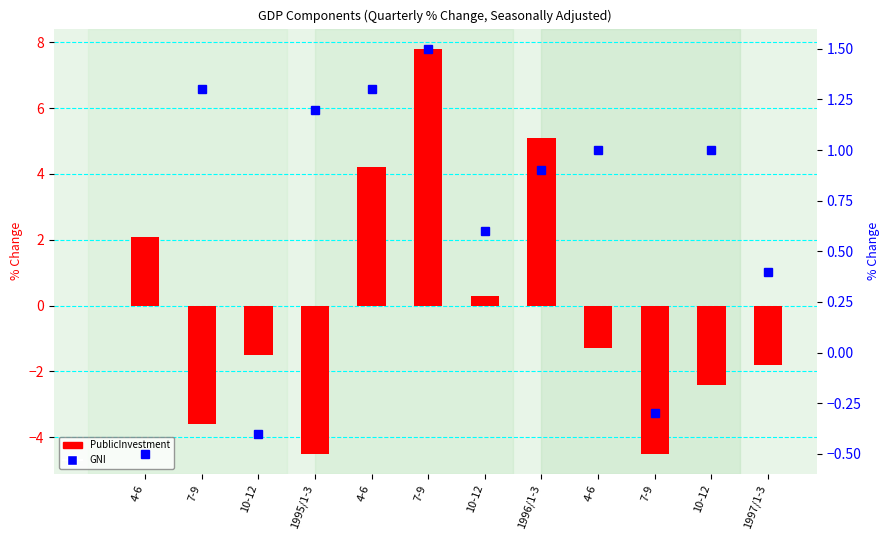

List the series in order of their peak value, highest first.

PublicInvestment (bar), GNI (dot)